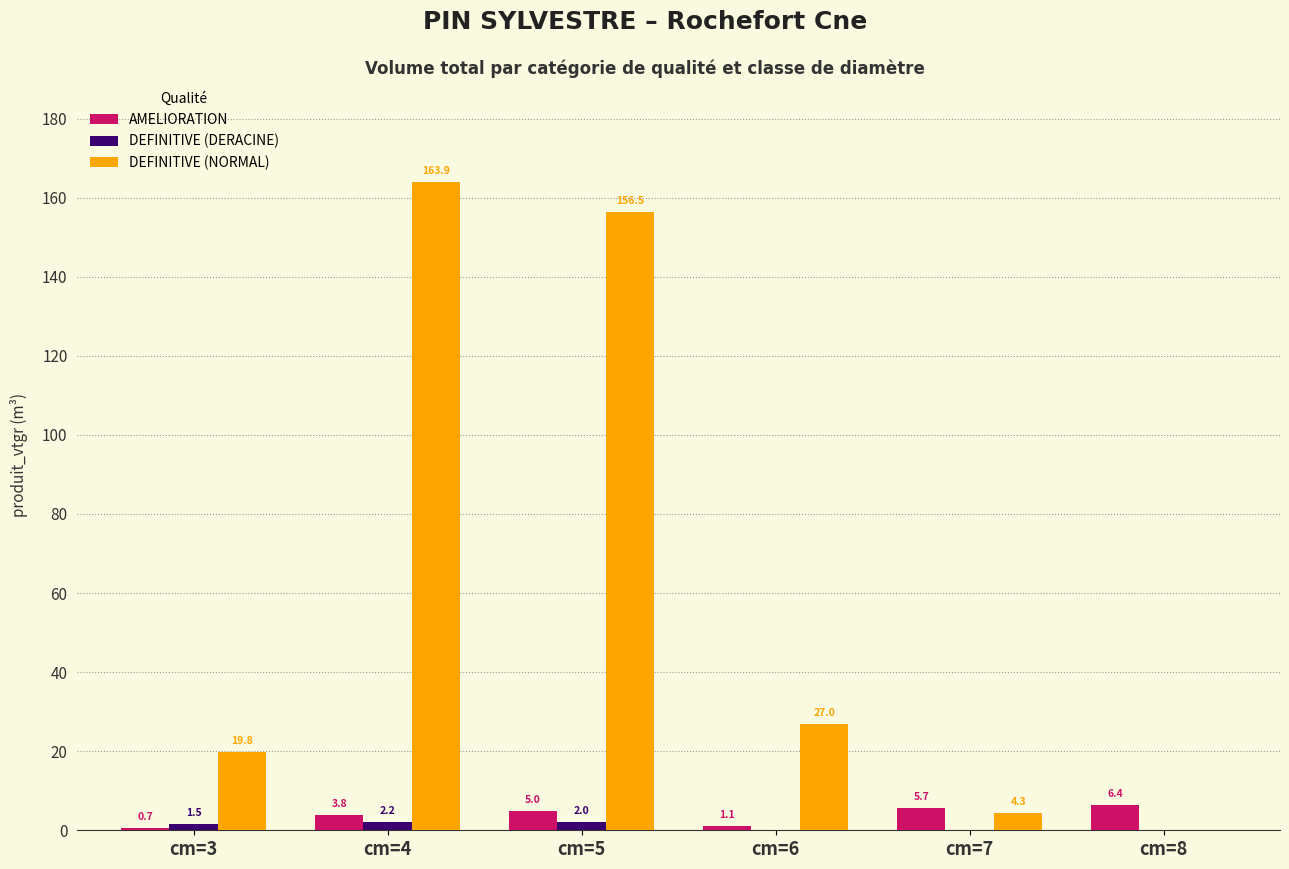

How many values in the DEFINITIVE (NORMAL) series exceed 26?

3